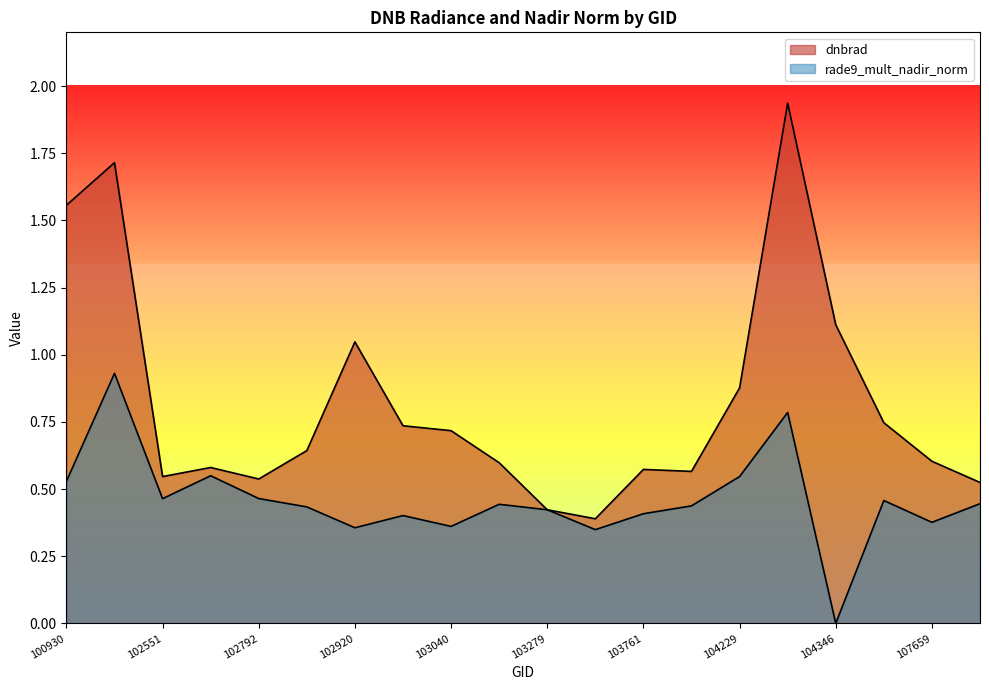

What is the total value across all series at 102551?

1.0